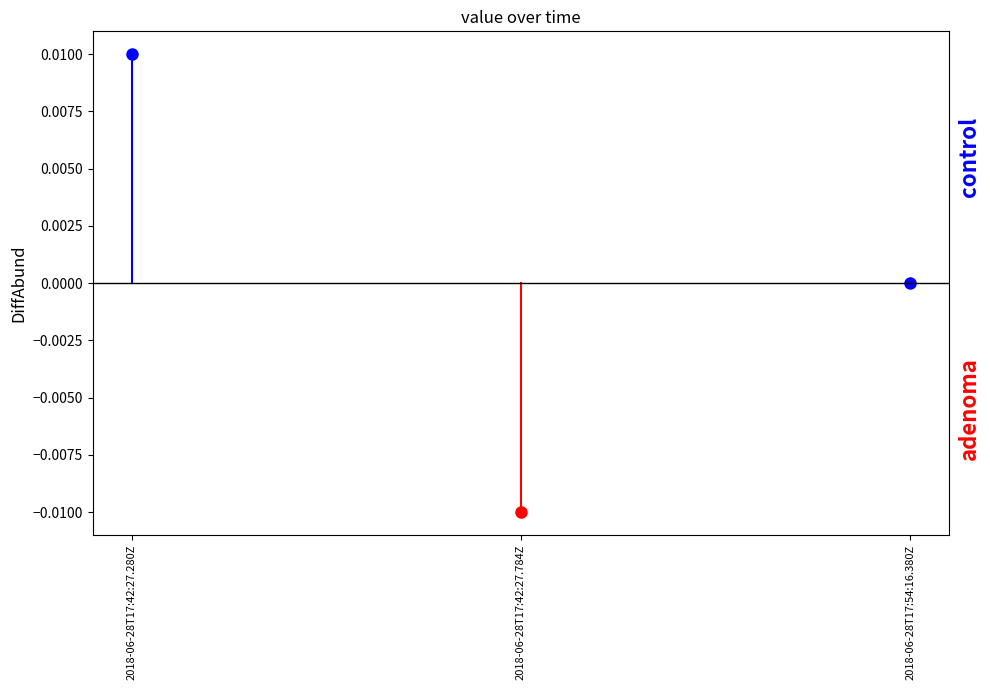

At which category does the chart reach its minimum across all series?

2018-06-28T17:42:27.784Z